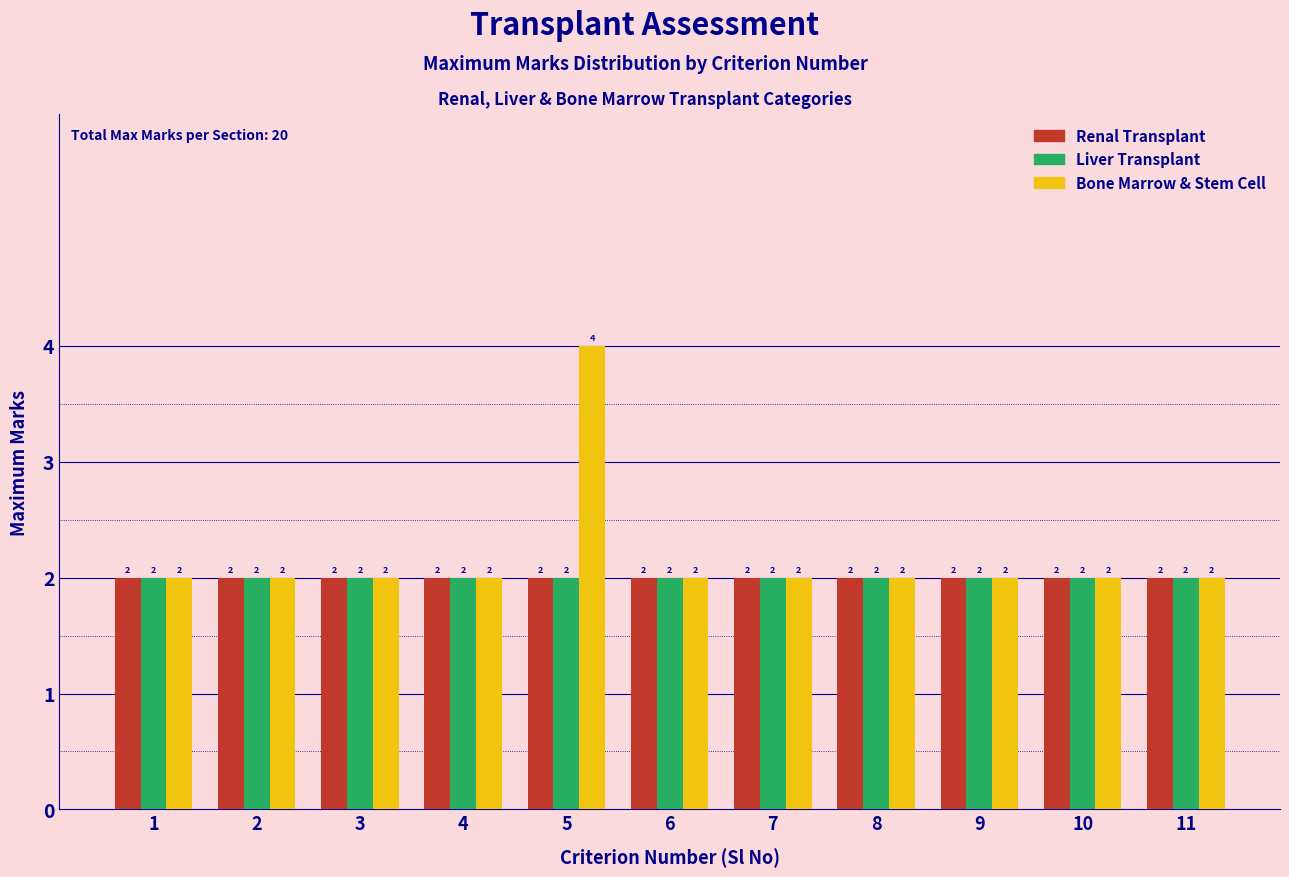

Reading left to right, list all the values displayed in this chart.

Renal Transplant: 2	2	2	2	2	2	2	2	2	2	2
Liver Transplant: 2	2	2	2	2	2	2	2	2	2	2
Bone Marrow & Stem Cell: 2	2	2	2	4	2	2	2	2	2	2